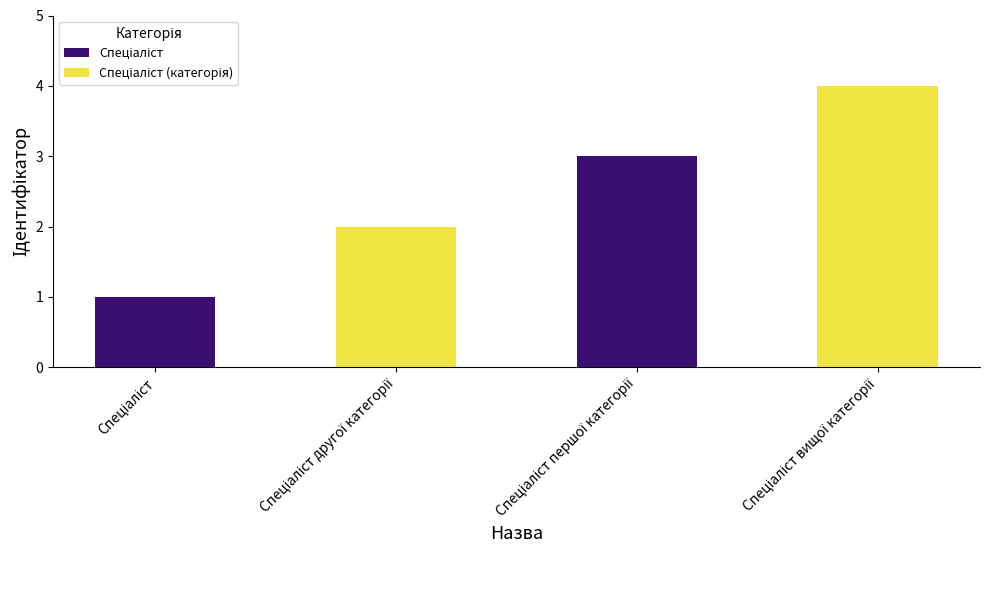

What is the sum of all values?

10